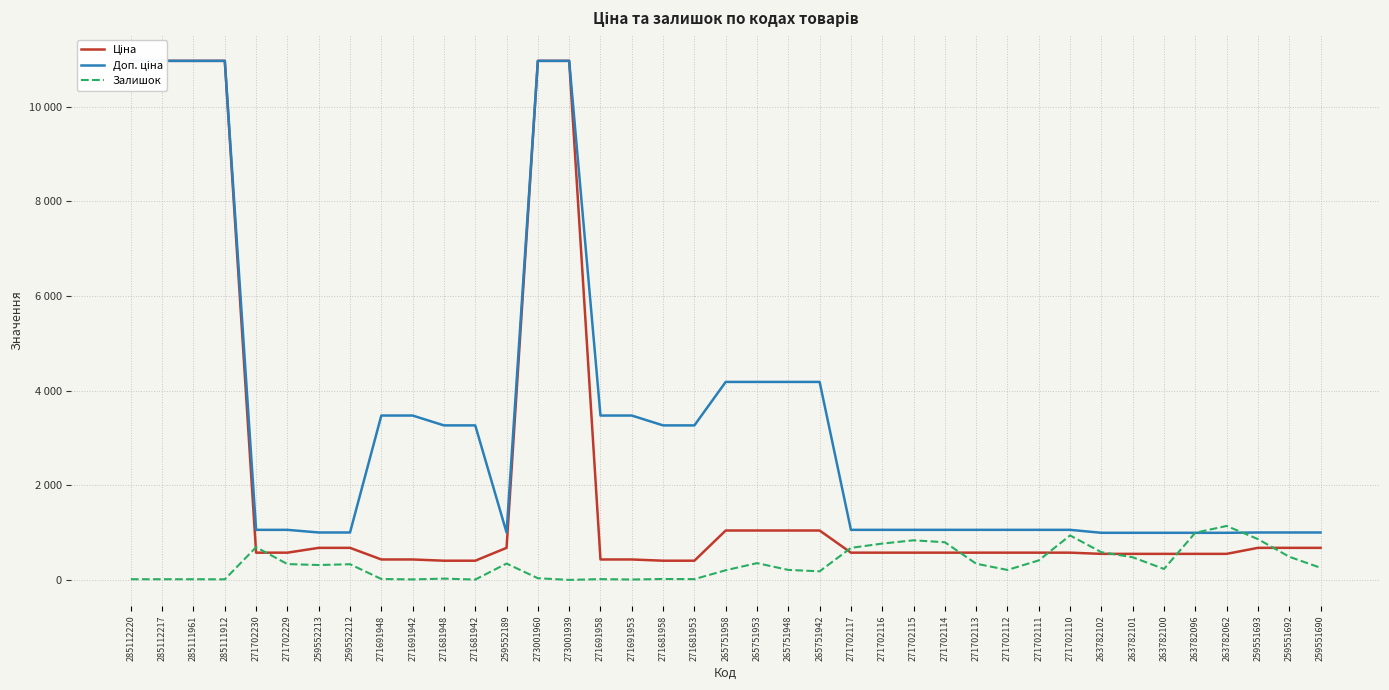

At which category is the sum across all series the highest?

273001960